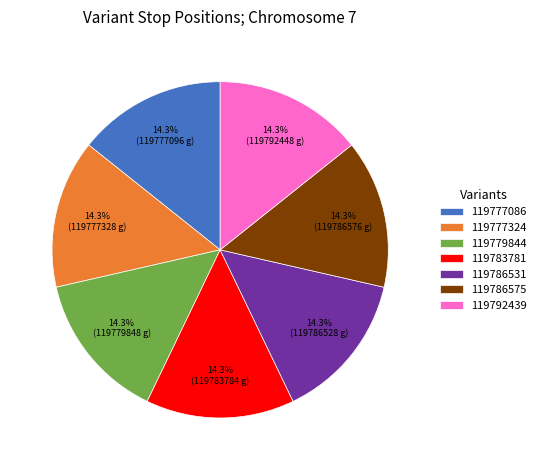

Do 119792439 and 119786575 together represent more than half of the pie?

No